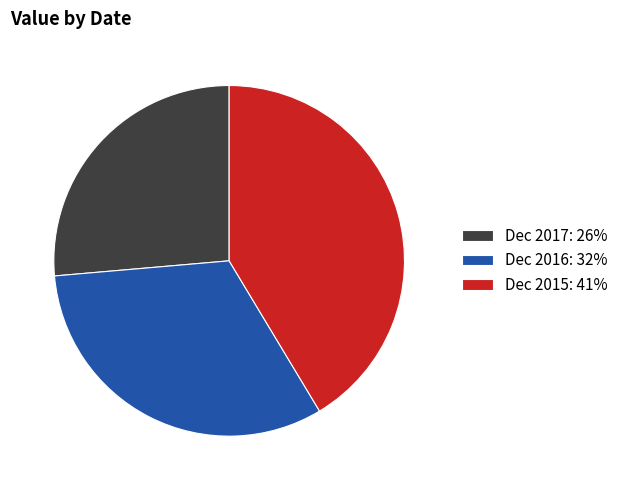

Between Dec 2016 and Dec 2017, which is larger?

Dec 2016